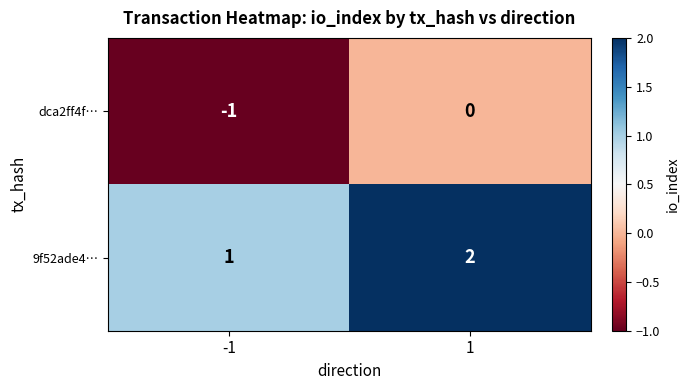

Rank the categories by dca2ff4f… value from highest to lowest.

1, -1